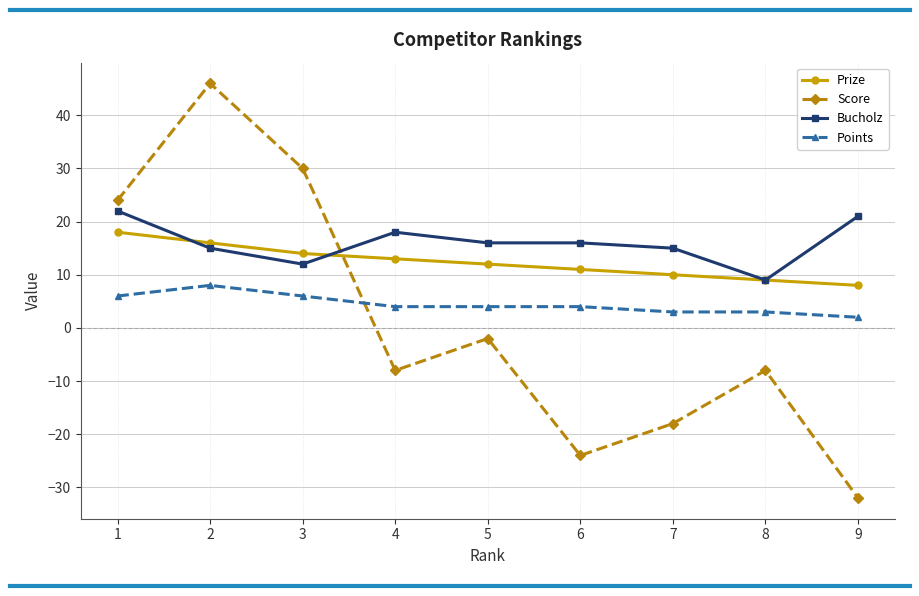

At how many categories does at least one series exceed 37?

1